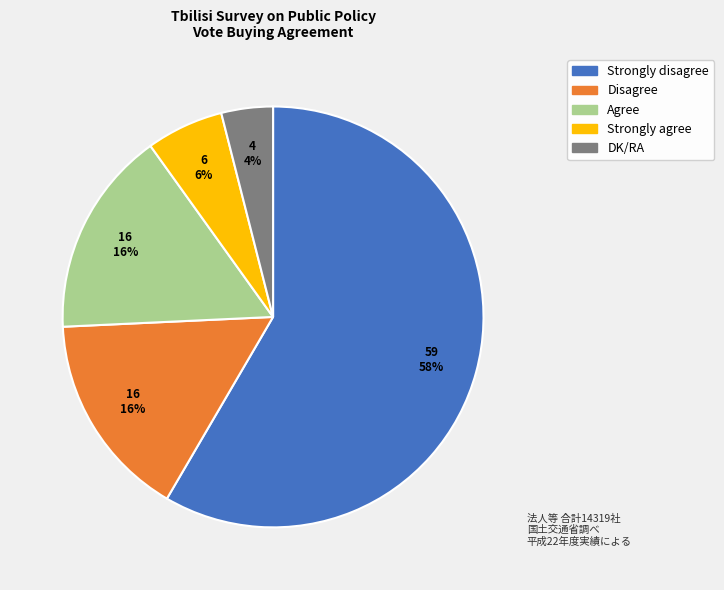

Combined, do DK/RA and Strongly disagree account for over 50%?

Yes